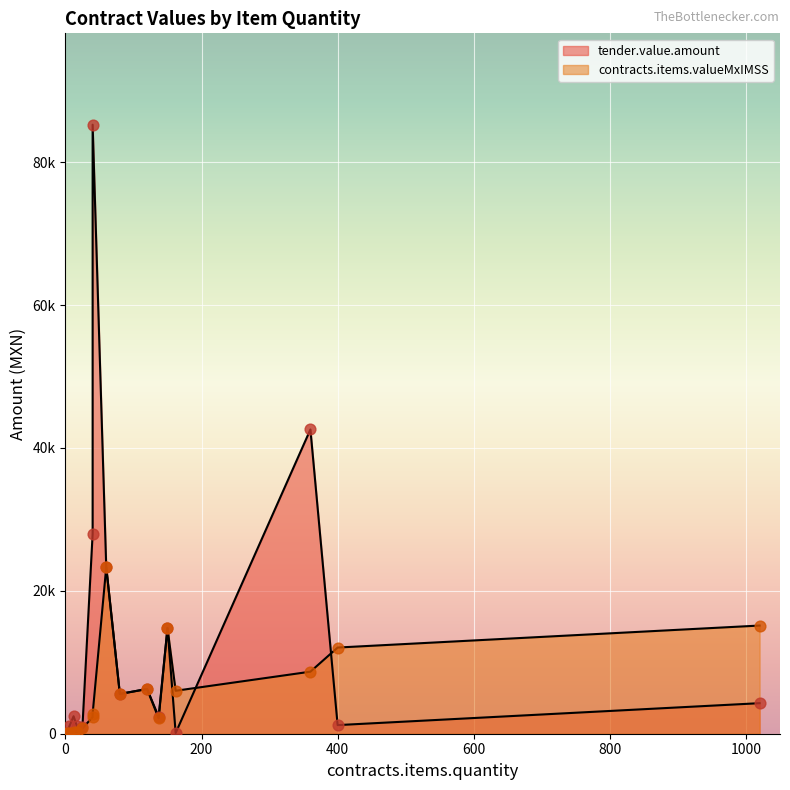

Which series contains the lowest Y value?

tender.value.amount